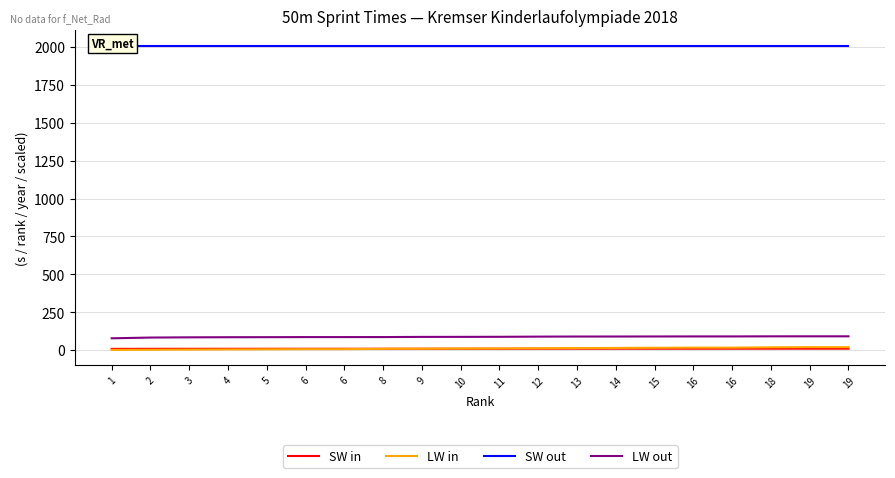

Rank the categories by SW out value from lowest to highest.

1, 2, 3, 4, 5, 6, 6, 8, 9, 10, 11, 12, 13, 14, 15, 16, 16, 18, 19, 19